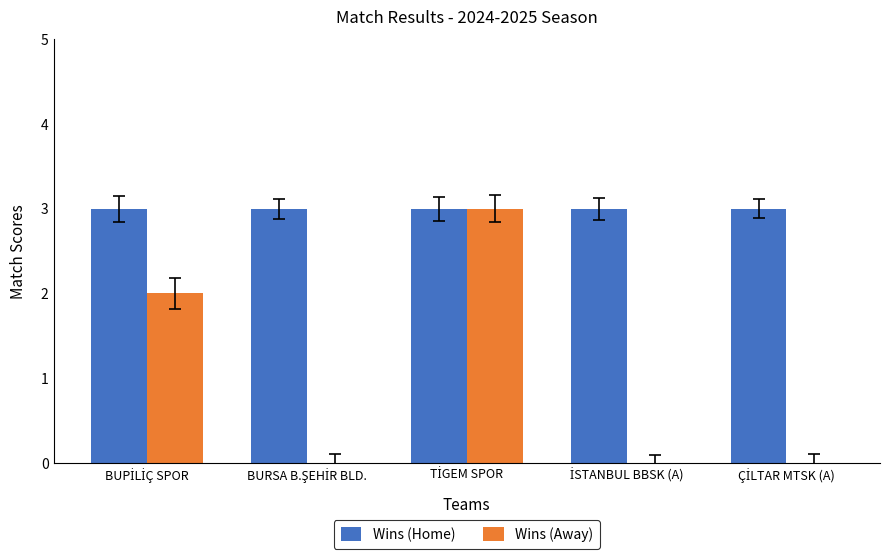

Which series has the widest spread of values?

Wins (Away)